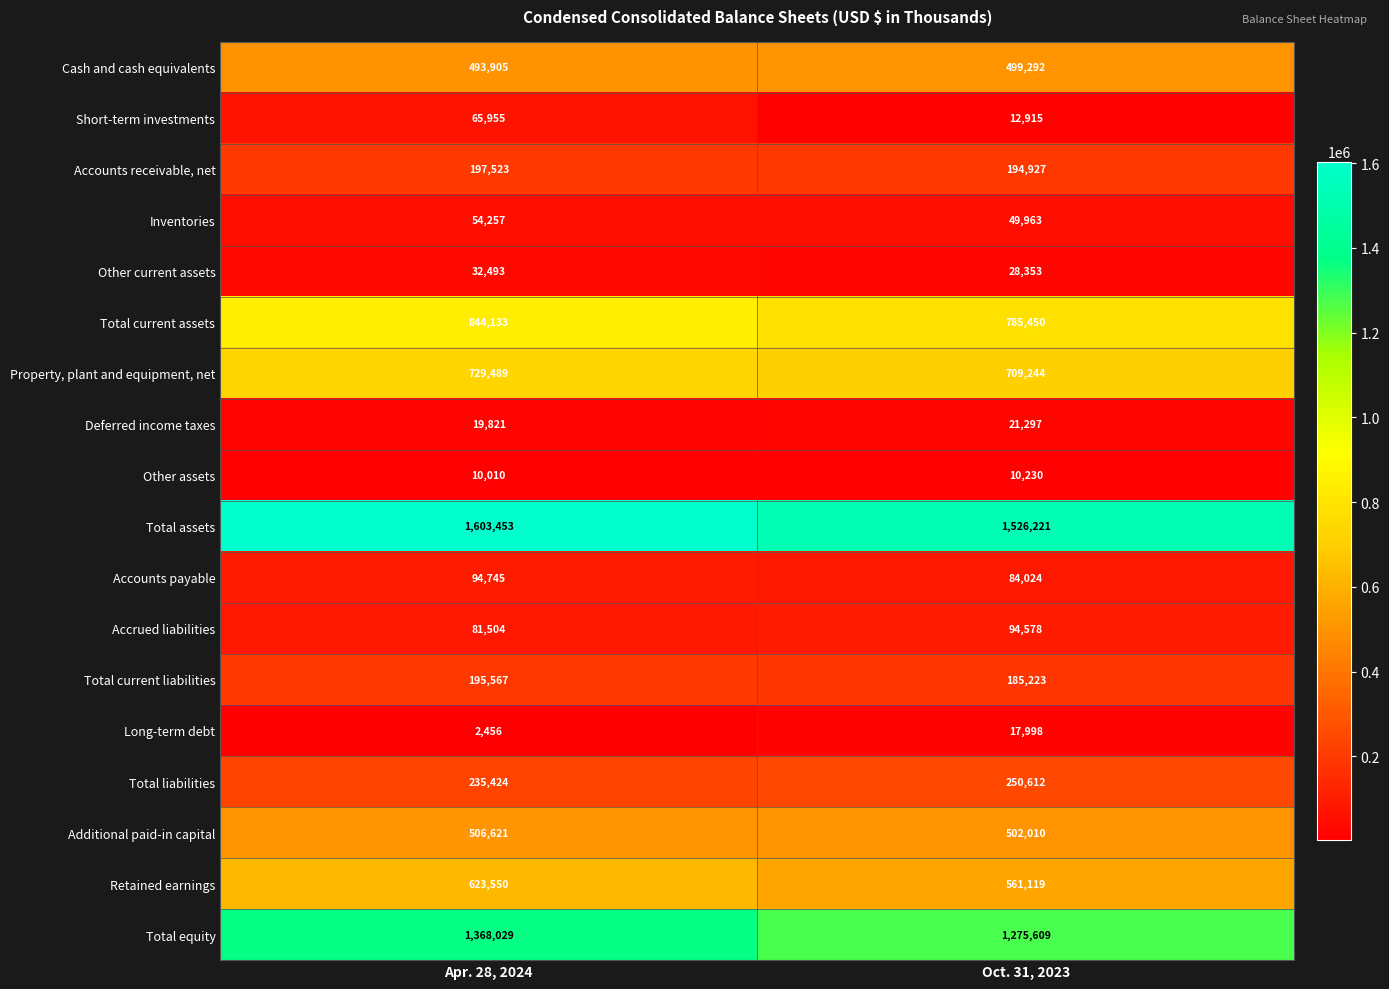

What is the spread (max minus min) of values at Apr. 28, 2024?

1600997